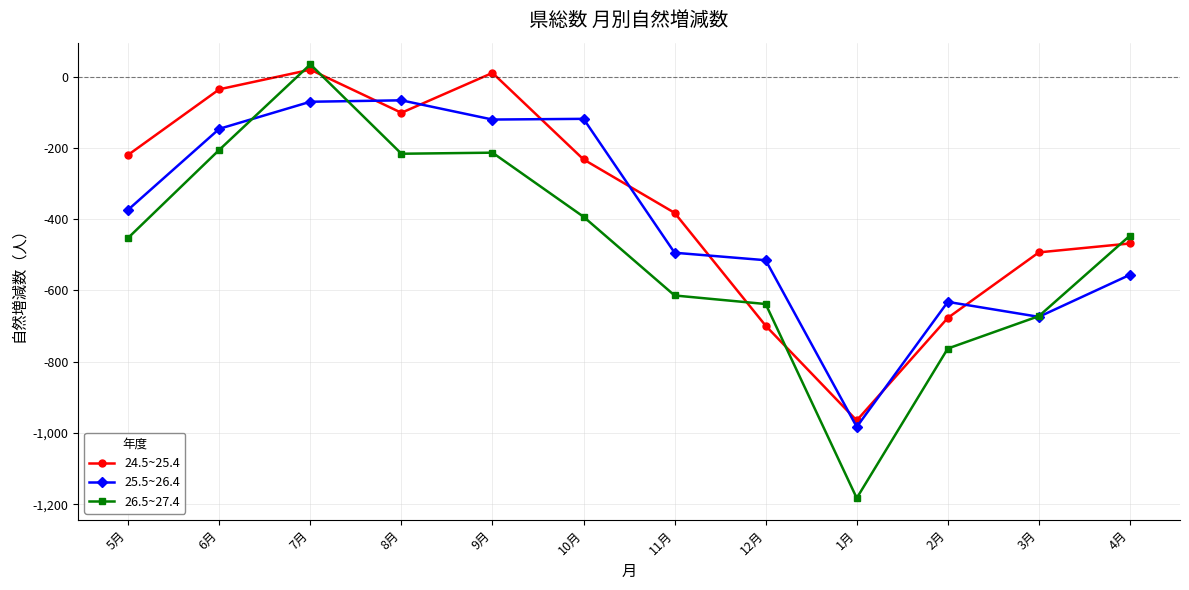

Which category has the highest value in the 26.5~27.4 series?

7月